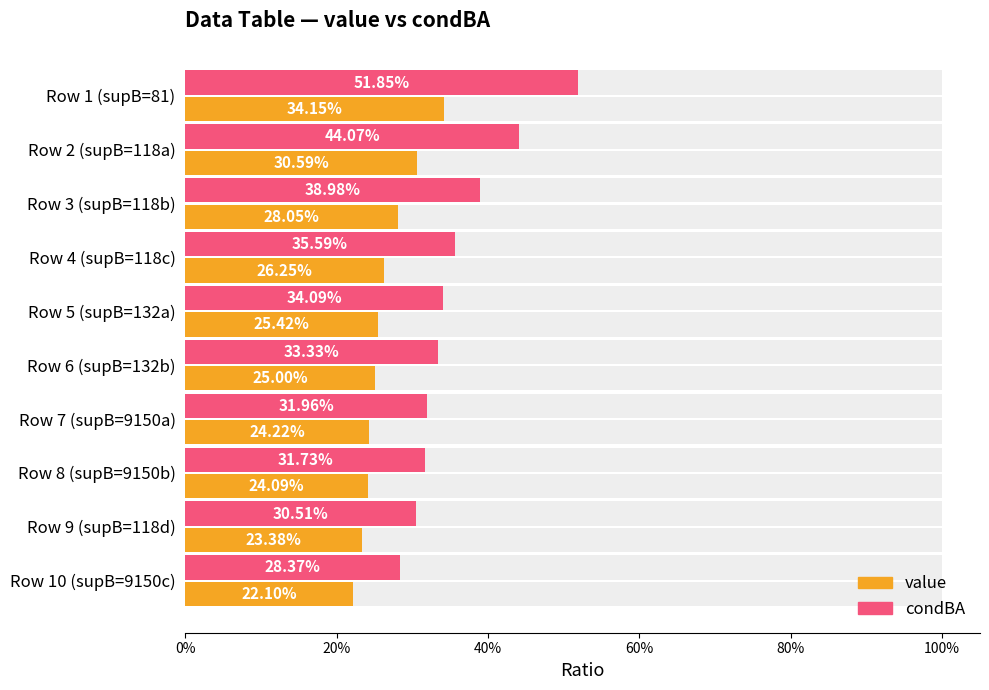

What are all the series names shown in the legend?

value, condBA